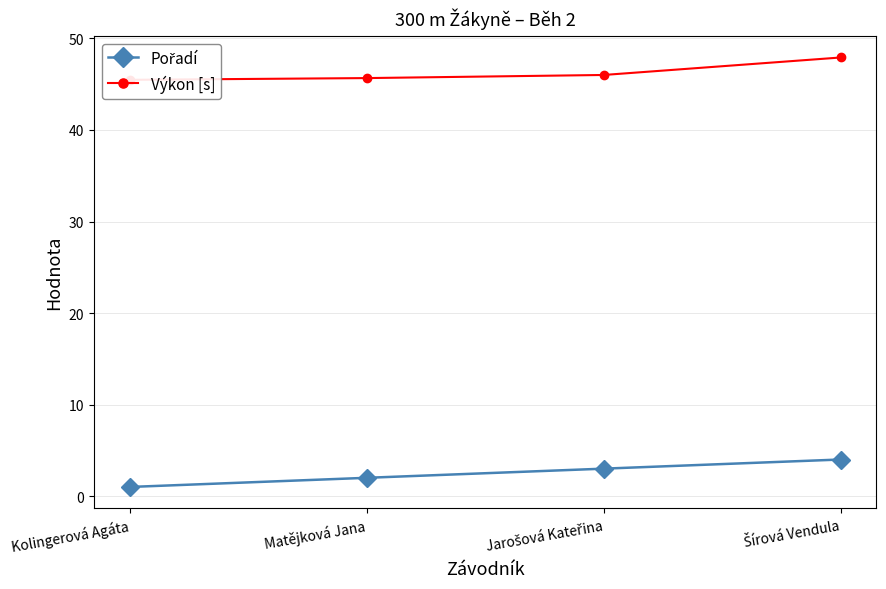

Is this an area chart (filled region under the line)?

No